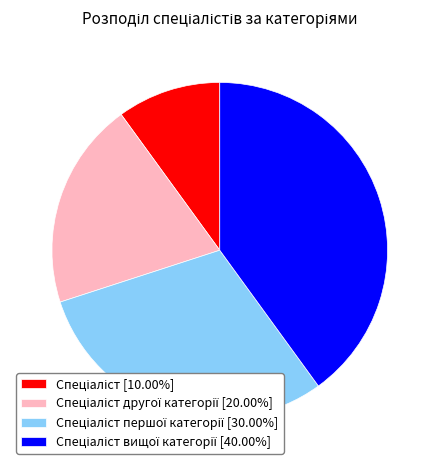

Is there any slice that represents more than half of the pie?

No